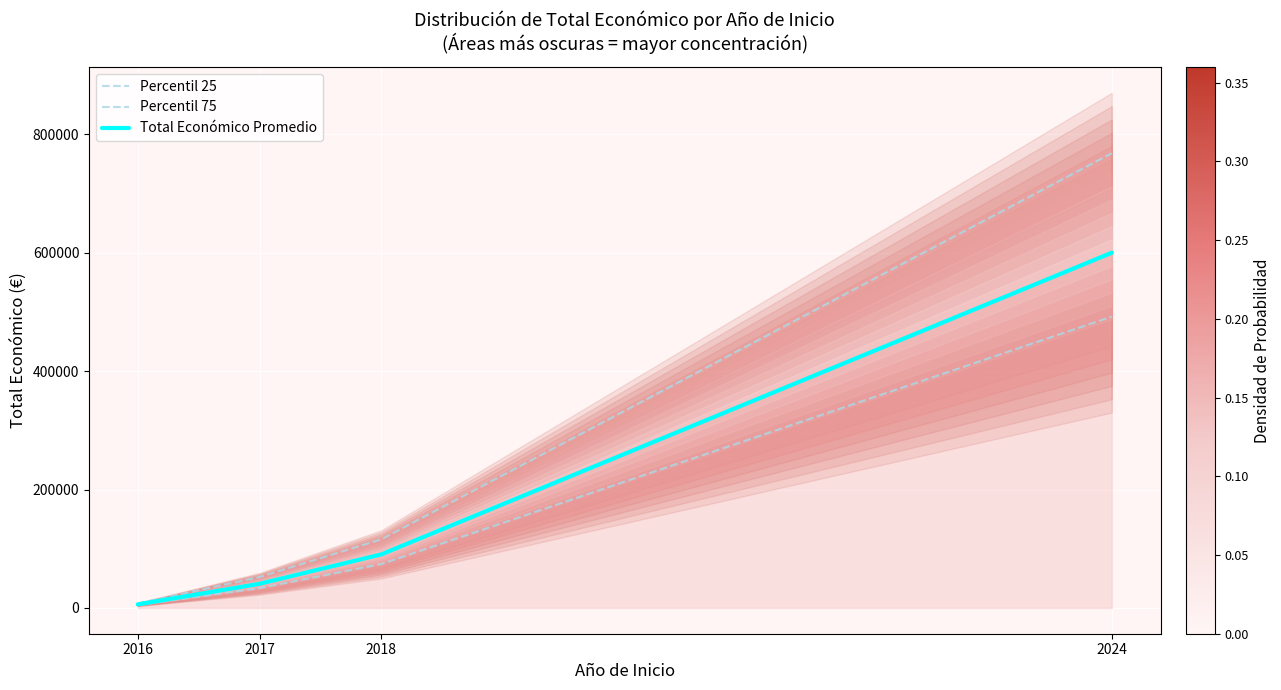

Which series changed the most between 2017 and 2024?

Percentil 75